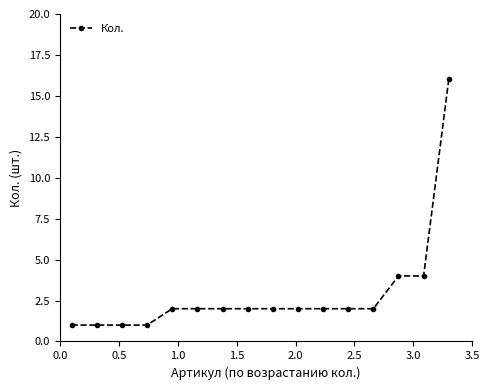

What is the value of the 12th point from the left?

2